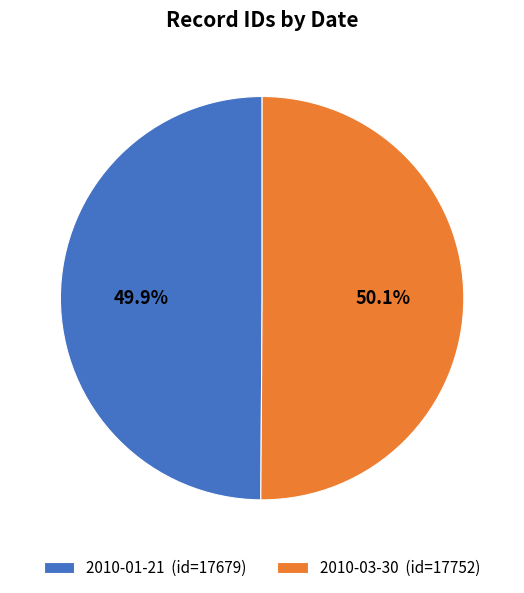

Is it true that 2010-01-21 is 50% of the pie?

True